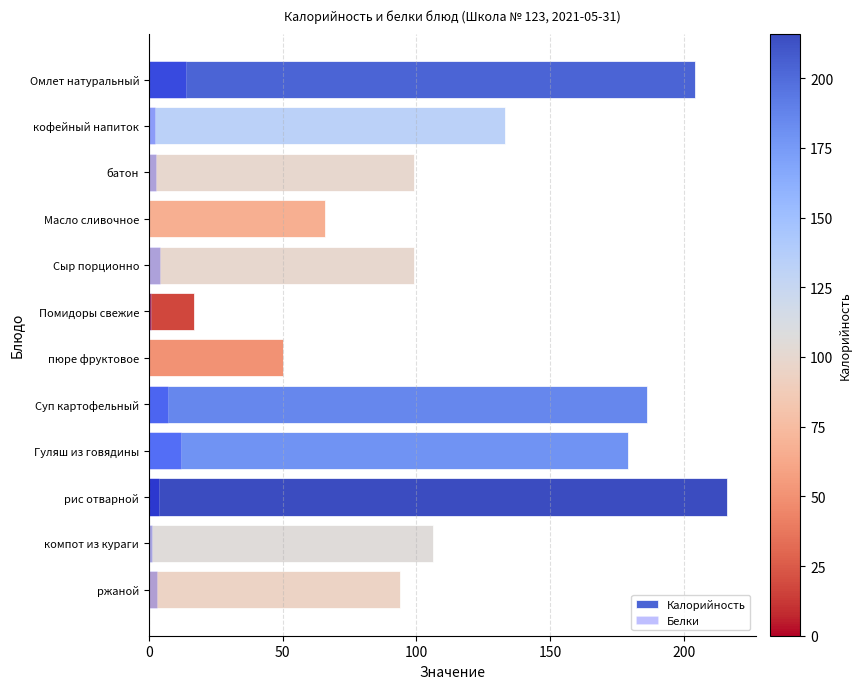

What are all the series names shown in the legend?

Калорийность, Белки